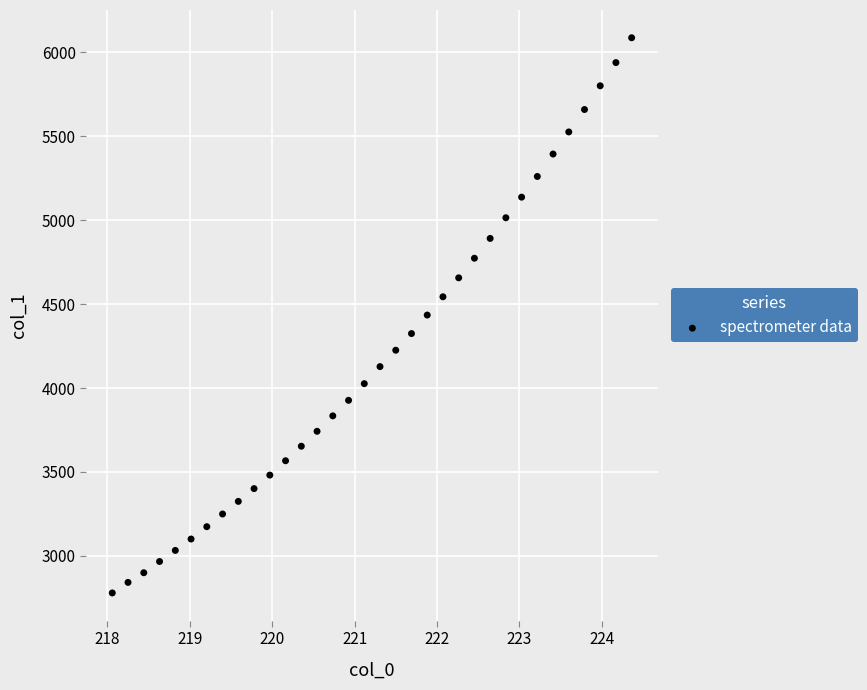

What is the range of Y values (max minus min)?

3308.0